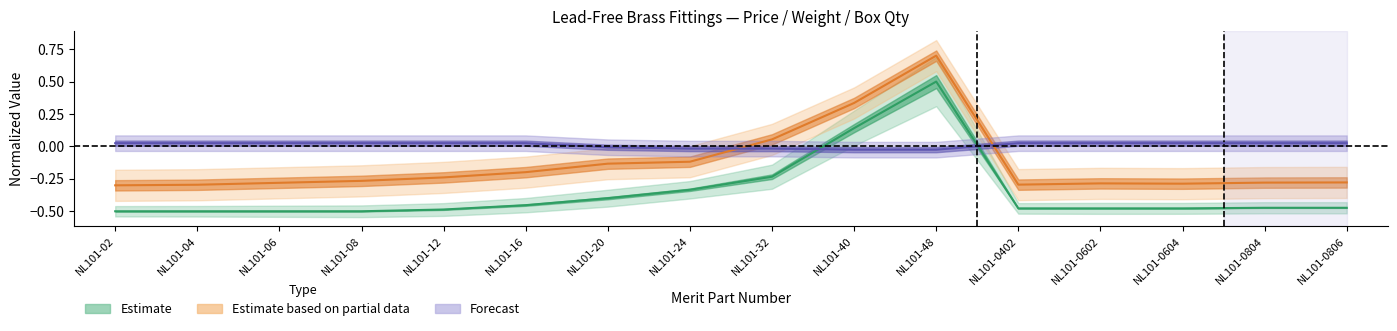

Rank the series by their maximum value, from highest to lowest.

Estimate based on partial data, Estimate, Forecast